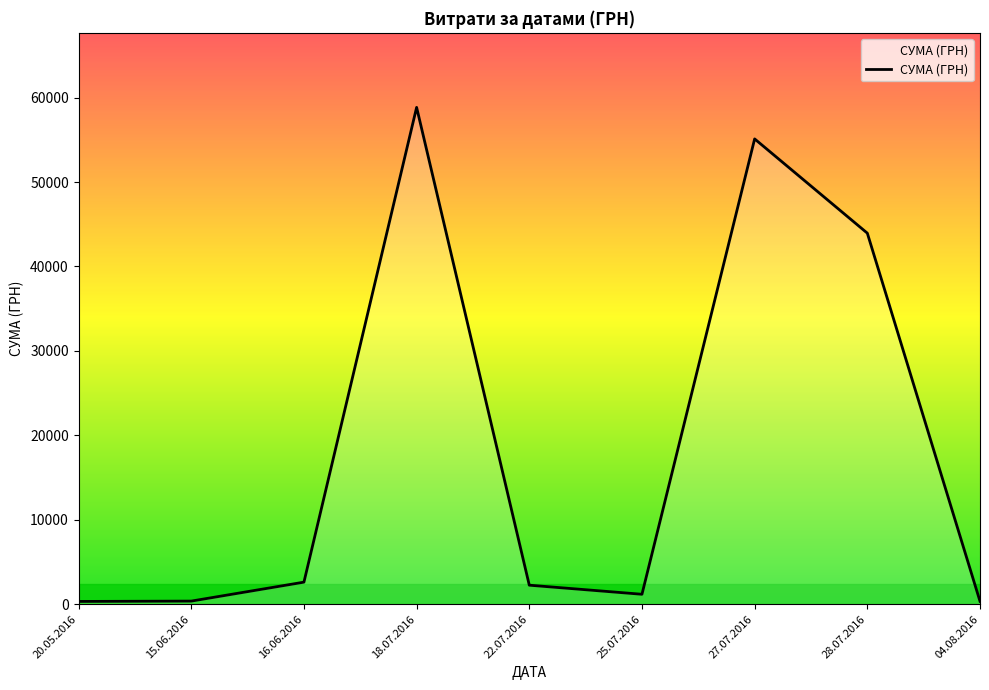

How many lines are shown in the chart?

1